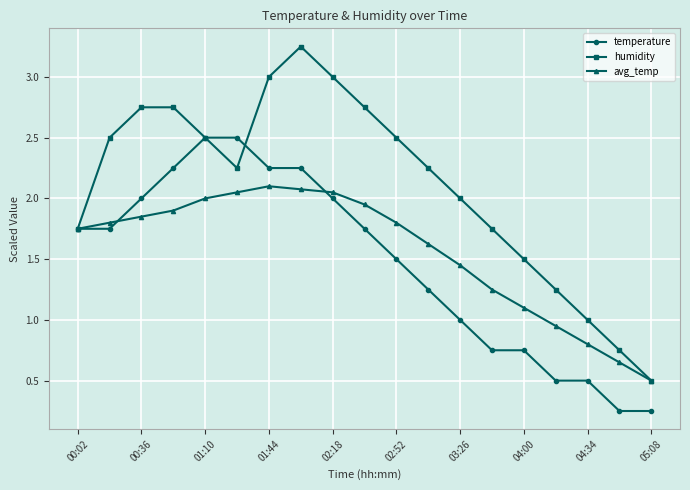

What is the average value of the avg_temp series?

1.6